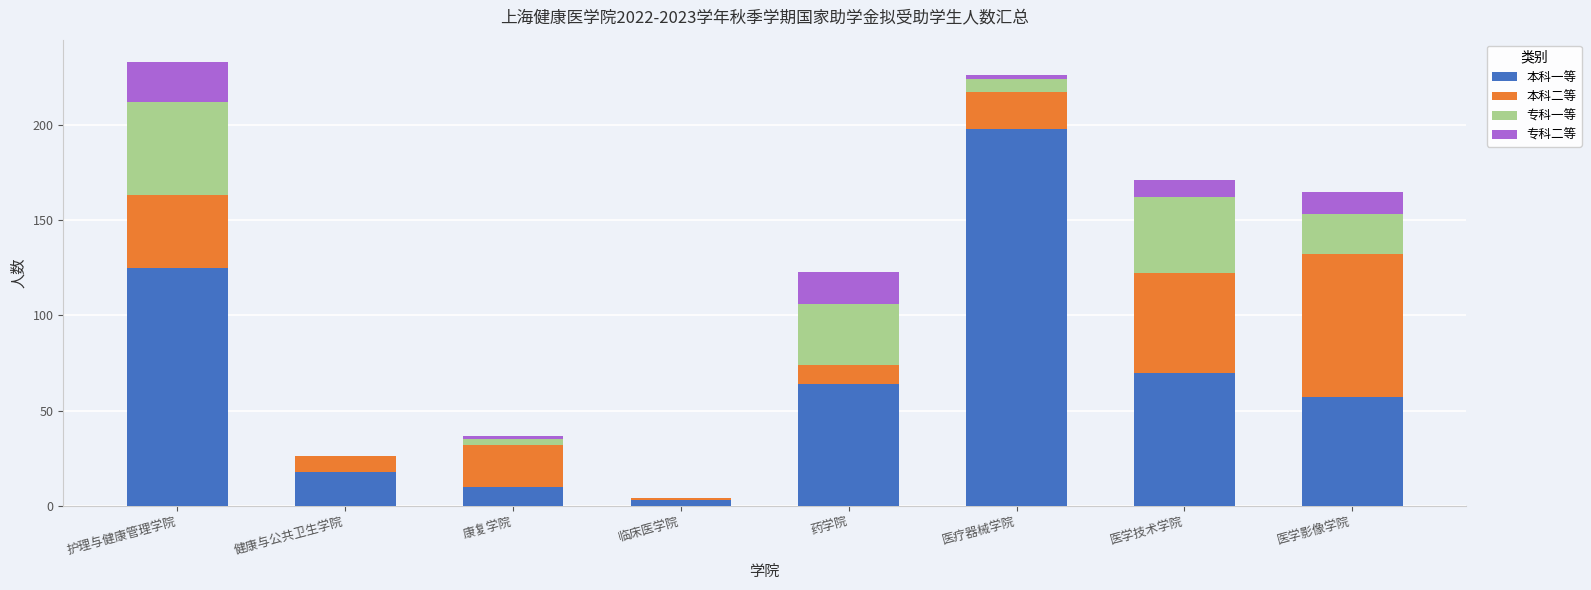

True or false: 本科一等 has a value of 64 at 药学院.

True